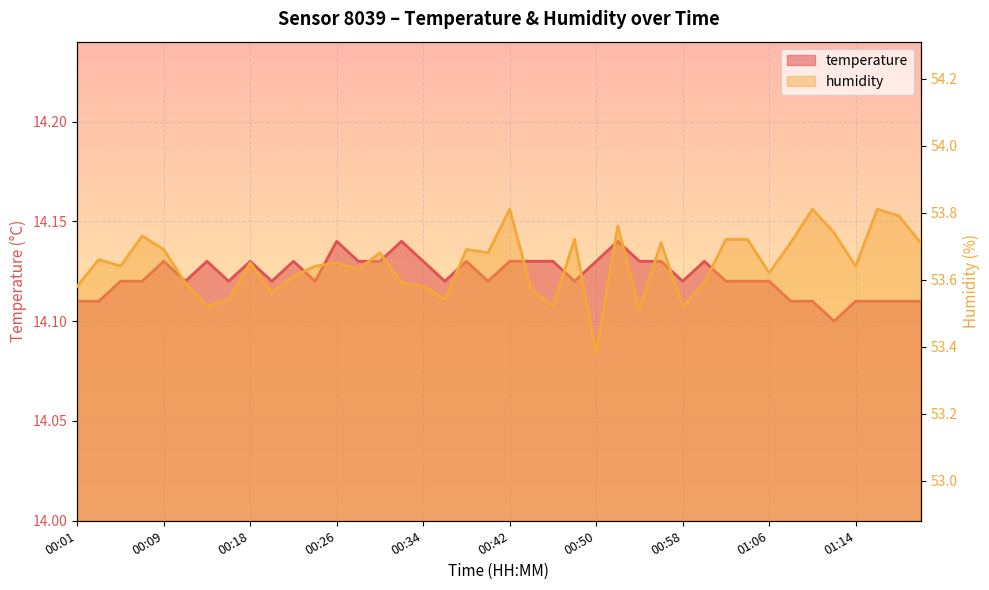

True or false: humidity and temperature cross at least once.

False